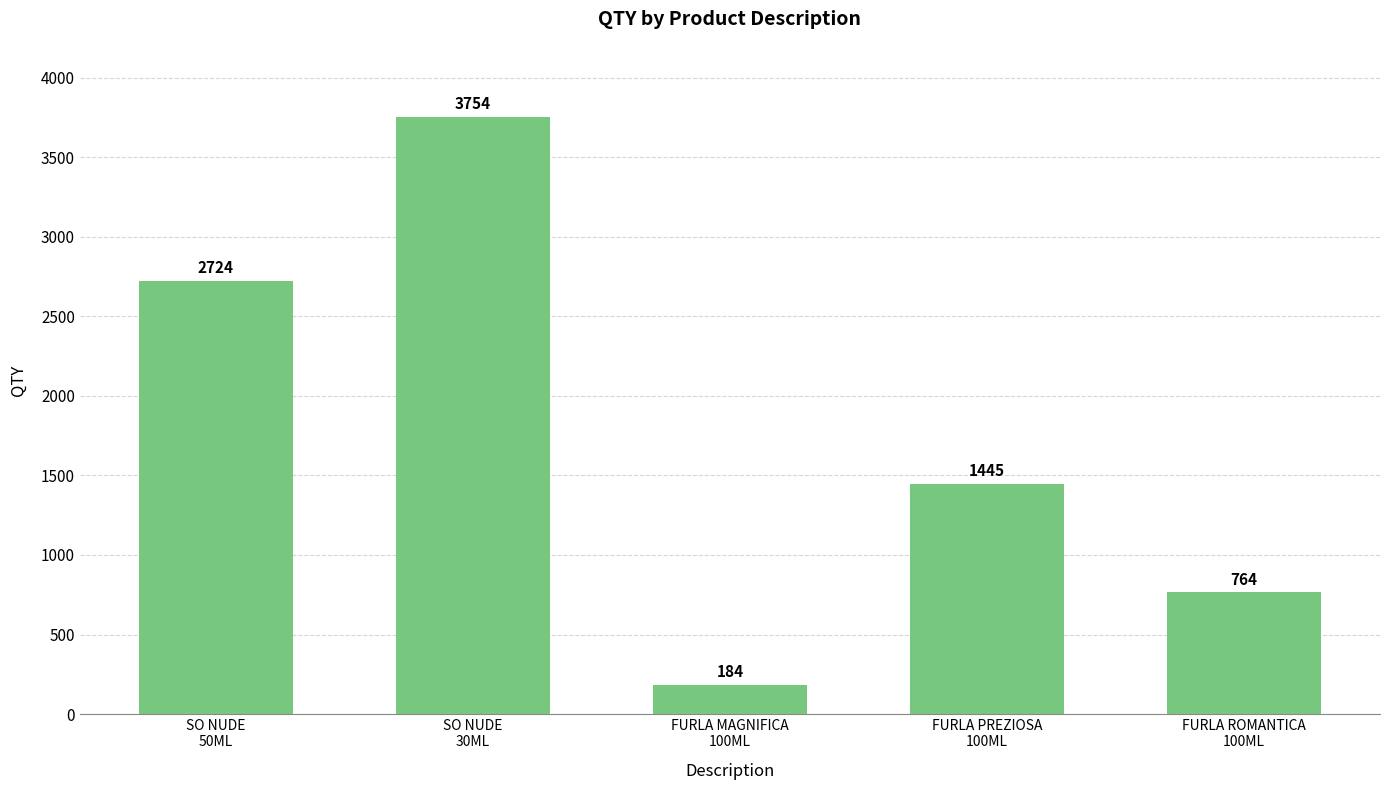

What is the label of the 2nd bar from the right?

FURLA PREZIOSA
100ML